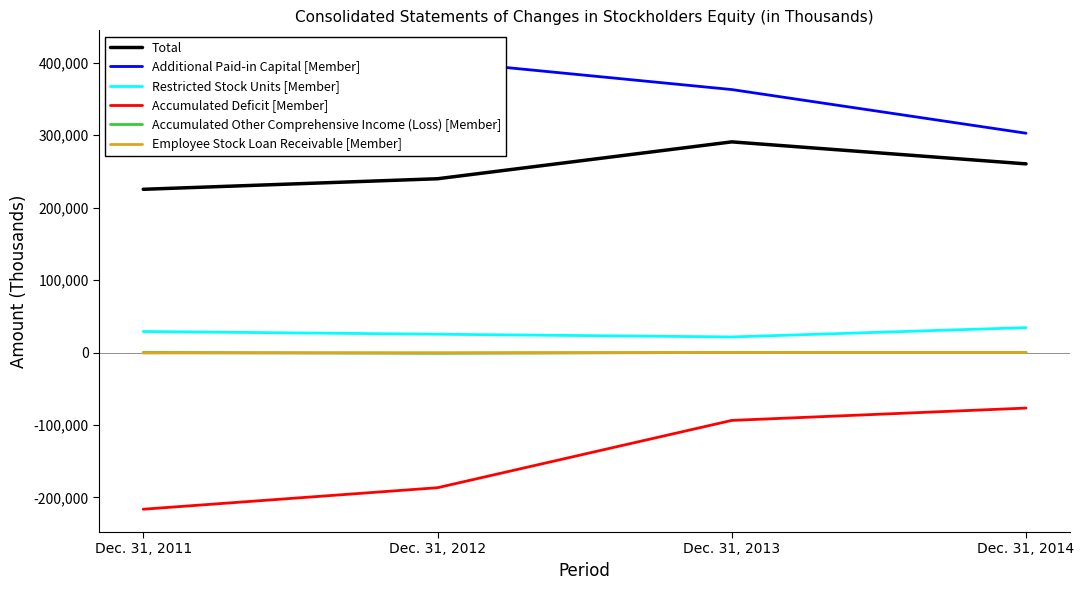

What is the spread (max minus min) of values at Dec. 31, 2012?

589318